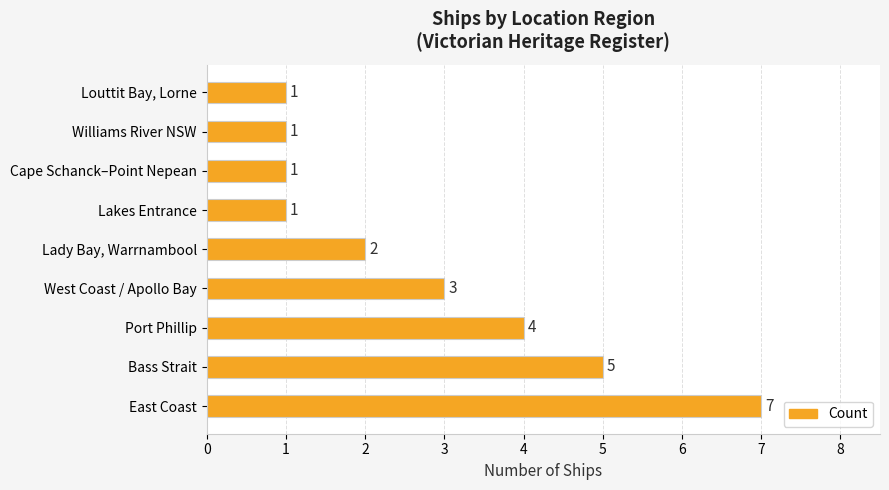

Where is the data nearest to the value 4?

Port Phillip